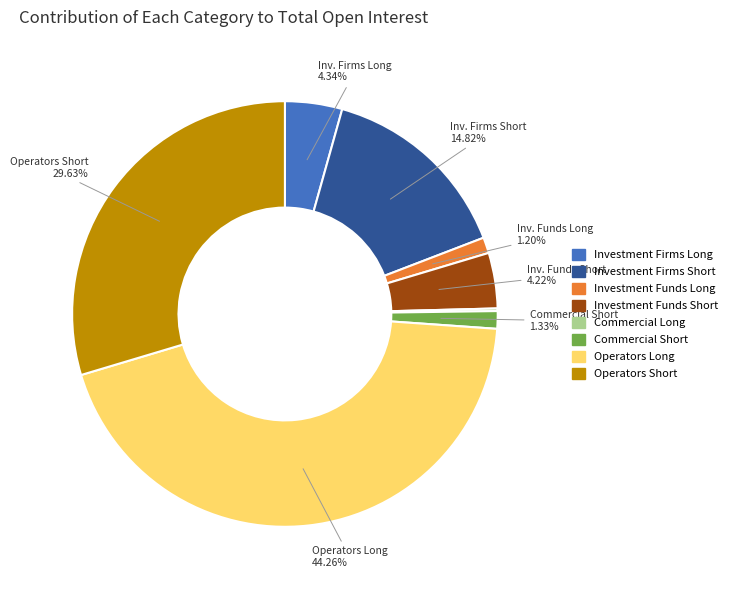

To the nearest percent, what is the average slice percentage?

12%